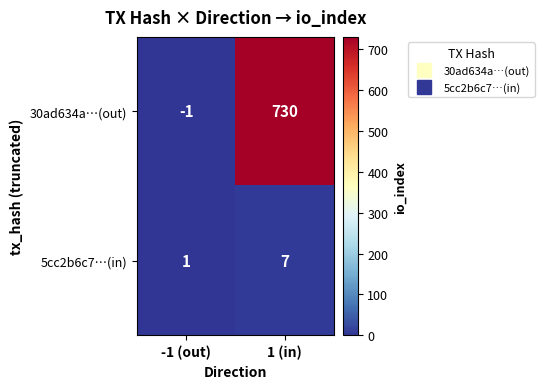

Reading left to right, list all the values displayed in this chart.

30ad634a…(out): -1	730
5cc2b6c7…(in): 1	7